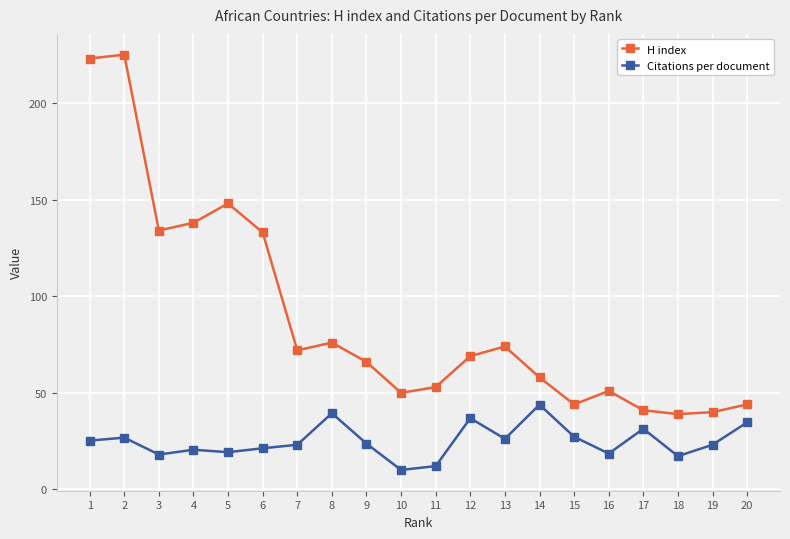

How many lines are shown in the chart?

2